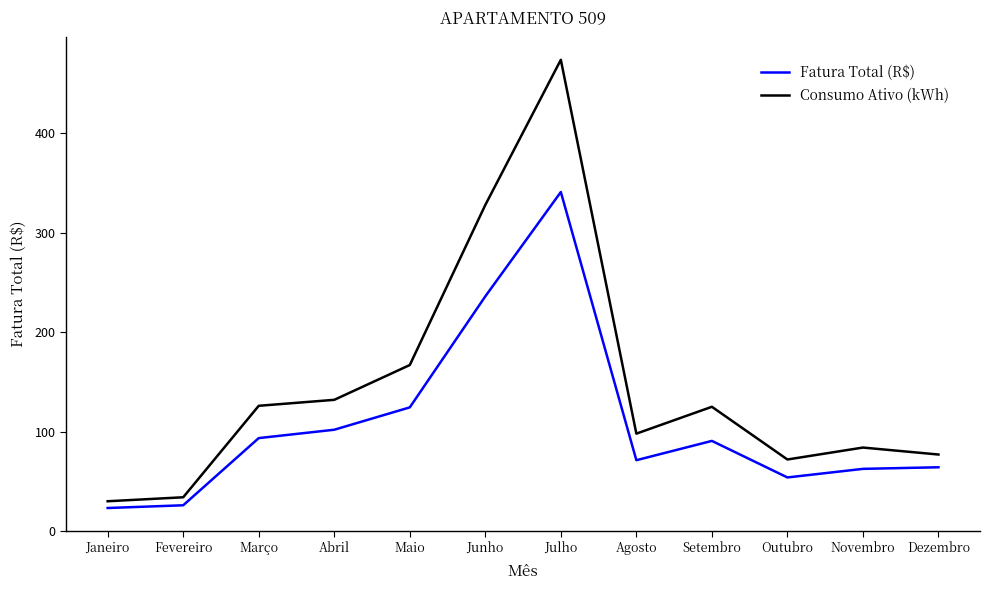

True or false: Consumo Ativo (kWh) has more than 0 points higher than both neighbors.

True